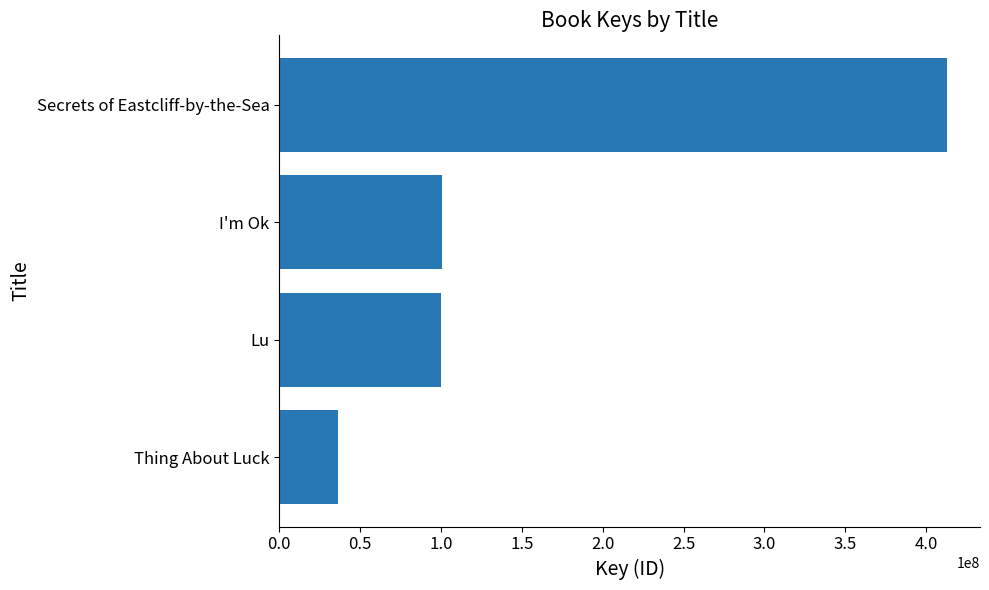

What is the label of the 2nd bar from the bottom?

Lu